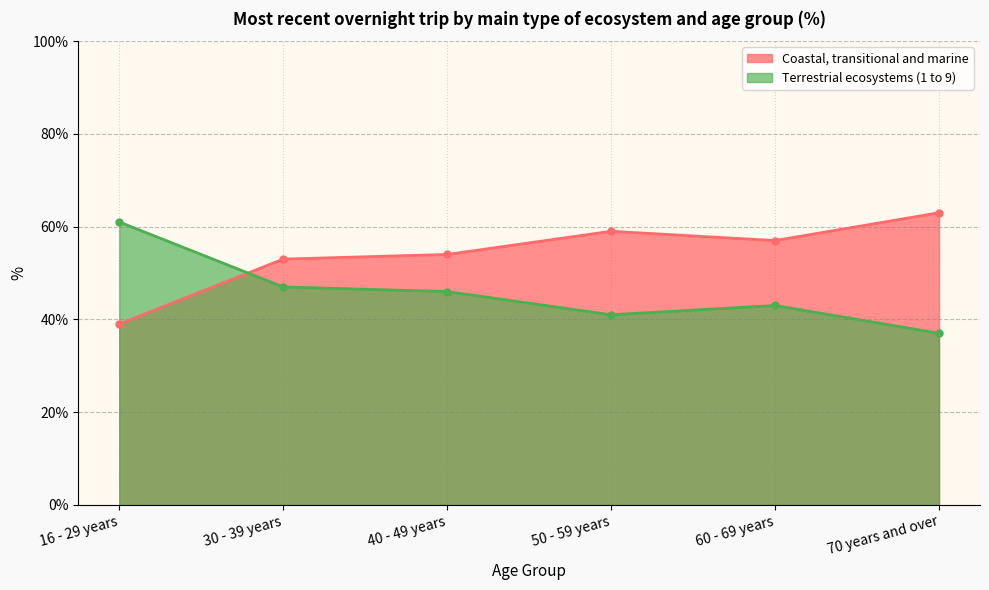

Where does the Coastal, transitional and marine series first go above 57?

50 - 59 years